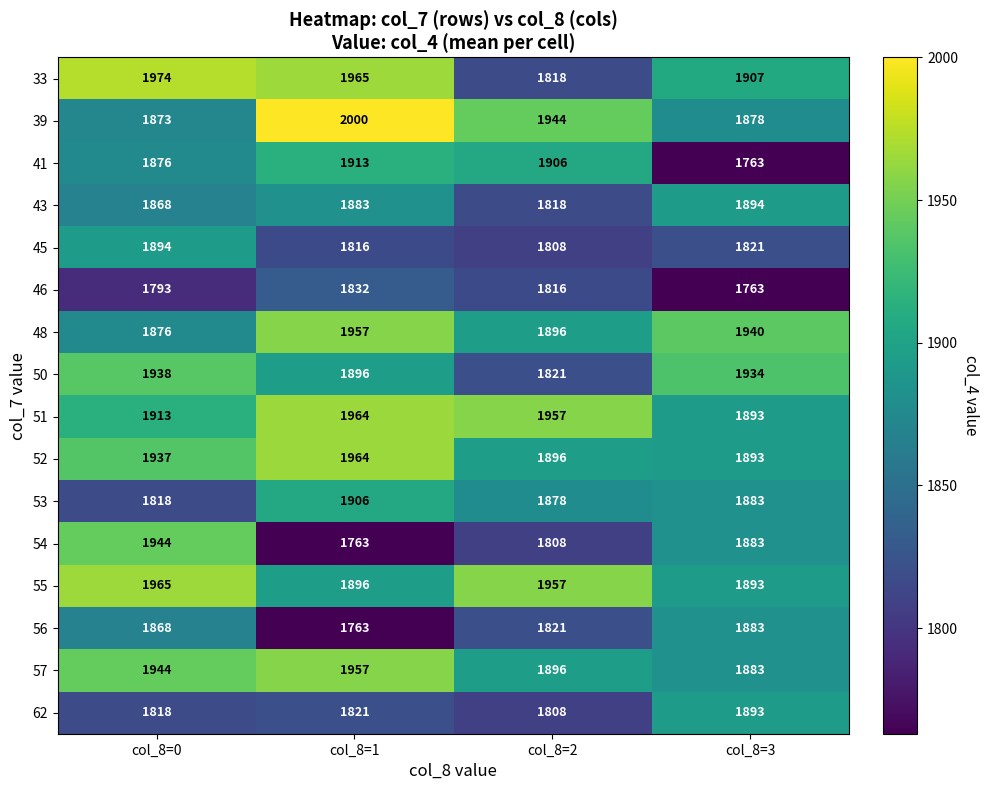

True or false: 41 has a value of 817 at col_8=2.

False